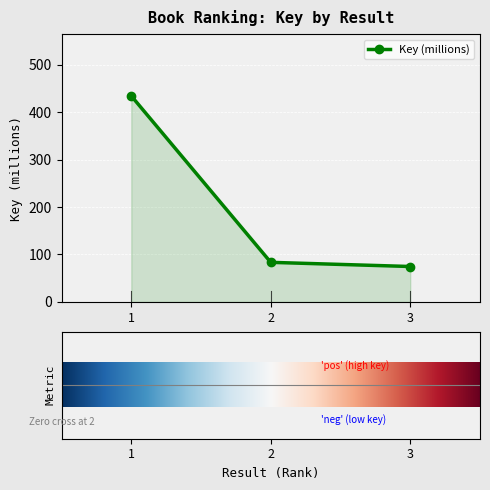

Reading left to right, list all the values displayed in this chart.

1=434.2	2=83.4	3=74.7